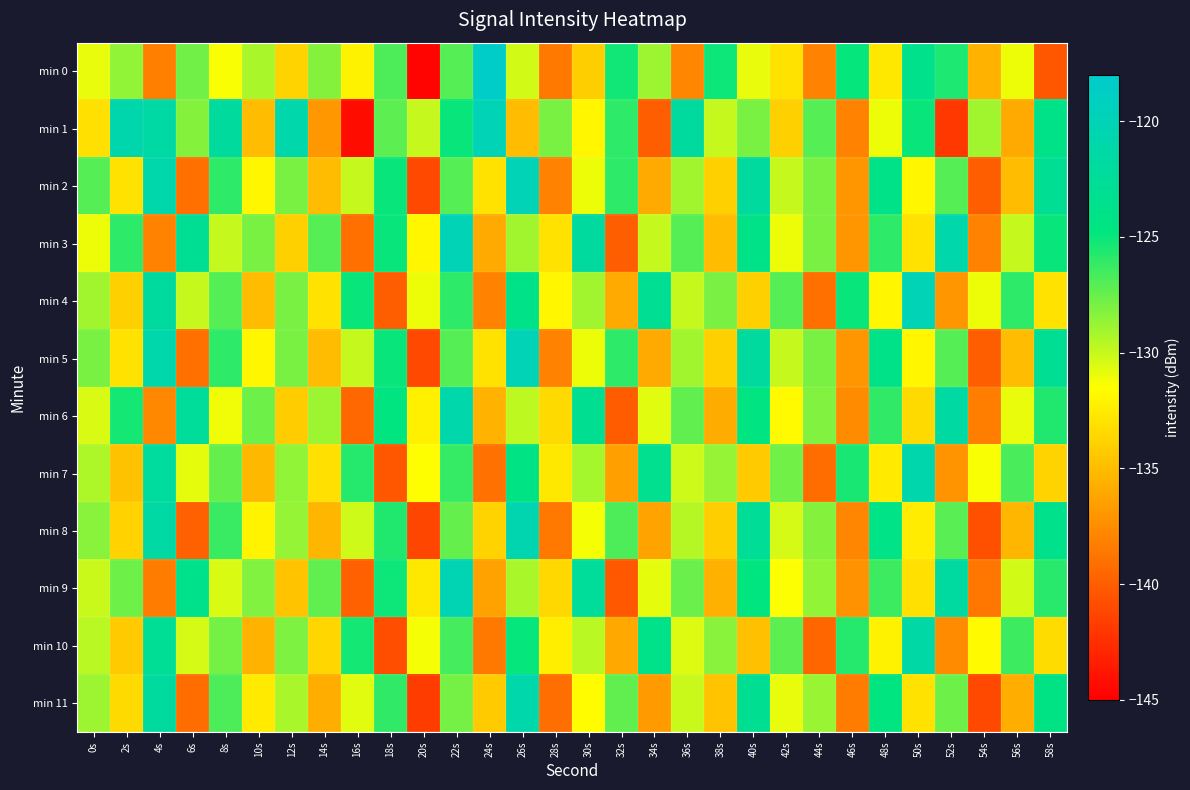

Reading right to left, list all the values displayed in this chart.

min 0: 58s=-140.4	56s=-131.1	54s=-135.6	52s=-125.5	50s=-123.7	48s=-132.7	46s=-124.9	44s=-138.0	42s=-133.0	40s=-131.0	38s=-125.1	36s=-137.9	34s=-128.9	32s=-125.2	30s=-134.1	28s=-138.5	26s=-130.3	24s=-118.5	22s=-127.0	20s=-144.8	18s=-126.8	16s=-132.2	14s=-128.3	12s=-133.8	10s=-129.3	8s=-131.4	6s=-127.8	4s=-138.2	2s=-128.6	0s=-131.0
min 1: 58s=-124.0	56s=-136.0	54s=-129.0	52s=-142.0	50s=-125.0	48s=-131.0	46s=-138.0	44s=-127.0	42s=-134.0	40s=-128.0	38s=-130.0	36s=-122.0	34s=-140.0	32s=-126.0	30s=-132.0	28s=-128.0	26s=-135.0	24s=-120.0	22s=-125.0	20s=-130.0	18s=-127.2	16s=-144.3	14s=-136.9	12s=-121.0	10s=-135.1	8s=-122.1	6s=-128.3	4s=-121.7	2s=-120.9	0s=-133.2
min 2: 58s=-123.0	56s=-135.0	54s=-140.0	52s=-127.0	50s=-132.0	48s=-124.0	46s=-137.0	44s=-128.0	42s=-130.0	40s=-122.0	38s=-134.0	36s=-129.0	34s=-136.0	32s=-126.0	30s=-131.0	28s=-138.0	26s=-120.0	24s=-133.0	22s=-127.0	20s=-141.0	18s=-125.0	16s=-130.0	14s=-135.0	12s=-128.0	10s=-132.0	8s=-126.0	6s=-139.0	4s=-121.0	2s=-133.0	0s=-127.0
min 3: 58s=-125.0	56s=-130.0	54s=-138.0	52s=-121.0	50s=-133.0	48s=-126.0	46s=-137.0	44s=-128.0	42s=-131.0	40s=-124.0	38s=-135.0	36s=-127.0	34s=-130.0	32s=-140.0	30s=-122.0	28s=-133.0	26s=-129.0	24s=-136.0	22s=-120.0	20s=-132.0	18s=-125.0	16s=-139.0	14s=-127.0	12s=-134.0	10s=-128.0	8s=-130.0	6s=-123.0	4s=-138.0	2s=-126.0	0s=-131.0
min 4: 58s=-133.0	56s=-126.0	54s=-131.0	52s=-137.0	50s=-120.0	48s=-132.0	46s=-125.0	44s=-139.0	42s=-127.0	40s=-134.0	38s=-128.0	36s=-130.0	34s=-123.0	32s=-136.0	30s=-129.0	28s=-132.0	26s=-124.0	24s=-138.0	22s=-126.0	20s=-131.0	18s=-140.0	16s=-125.0	14s=-133.0	12s=-128.0	10s=-135.0	8s=-127.0	6s=-130.0	4s=-122.0	2s=-134.0	0s=-129.0
min 5: 58s=-123.0	56s=-135.0	54s=-140.0	52s=-127.0	50s=-132.0	48s=-124.0	46s=-137.0	44s=-128.0	42s=-130.0	40s=-122.0	38s=-134.0	36s=-129.0	34s=-136.0	32s=-126.0	30s=-131.0	28s=-138.0	26s=-120.0	24s=-133.0	22s=-127.0	20s=-141.0	18s=-125.0	16s=-130.0	14s=-135.0	12s=-128.0	10s=-132.0	8s=-126.0	6s=-139.0	4s=-121.0	2s=-133.0	0s=-128.0
min 6: 58s=-125.6	56s=-130.9	54s=-138.3	52s=-121.7	50s=-133.4	48s=-126.1	46s=-137.6	44s=-128.2	42s=-131.8	40s=-124.5	38s=-135.9	36s=-127.3	34s=-130.7	32s=-140.1	30s=-123.2	28s=-133.4	26s=-129.8	24s=-135.6	22s=-121.0	20s=-132.3	18s=-124.7	16s=-139.5	14s=-128.9	12s=-134.2	10s=-127.6	8s=-131.1	6s=-122.4	4s=-137.8	2s=-125.3	0s=-130.5
min 7: 58s=-133.8	56s=-126.7	54s=-131.3	52s=-137.1	50s=-120.8	48s=-132.6	46s=-125.4	44s=-139.2	42s=-127.8	40s=-134.3	38s=-128.7	36s=-130.2	34s=-123.4	32s=-136.5	30s=-129.1	28s=-132.7	26s=-124.3	24s=-138.9	22s=-126.2	20s=-131.6	18s=-140.4	16s=-125.8	14s=-133.1	12s=-128.6	10s=-135.2	8s=-127.4	6s=-130.8	4s=-122.1	2s=-134.7	0s=-129.3
min 8: 58s=-123.8	56s=-135.3	54s=-140.7	52s=-127.1	50s=-132.5	48s=-124.2	46s=-137.9	44s=-128.3	42s=-130.4	40s=-122.7	38s=-134.1	36s=-129.6	34s=-136.3	32s=-126.8	30s=-131.2	28s=-138.6	26s=-120.5	24s=-133.8	22s=-127.4	20s=-141.3	18s=-125.6	16s=-130.2	14s=-135.4	12s=-128.7	10s=-132.1	8s=-126.3	6s=-139.8	4s=-121.5	2s=-133.9	0s=-128.4
min 9: 58s=-125.9	56s=-130.3	54s=-138.7	52s=-121.9	50s=-133.1	48s=-126.4	46s=-137.3	44s=-128.6	42s=-131.4	40s=-124.8	38s=-135.7	36s=-127.5	34s=-130.8	32s=-140.3	30s=-122.5	28s=-133.6	26s=-129.2	24s=-136.4	22s=-120.3	20s=-132.7	18s=-125.1	16s=-139.8	14s=-127.3	12s=-134.6	10s=-128.2	8s=-130.5	6s=-123.7	4s=-138.4	2s=-127.6	0s=-130.1
min 10: 58s=-133.3	56s=-126.4	54s=-131.8	52s=-137.6	50s=-121.3	48s=-132.2	46s=-125.8	44s=-139.6	42s=-127.2	40s=-134.8	38s=-128.4	36s=-130.6	34s=-123.9	32s=-136.1	30s=-129.7	28s=-132.4	26s=-124.9	24s=-138.5	22s=-126.6	20s=-131.2	18s=-140.8	16s=-125.3	14s=-133.7	12s=-128.1	10s=-135.6	8s=-127.9	6s=-130.4	4s=-122.8	2s=-134.3	0s=-129.7
min 11: 58s=-124.3	56s=-135.8	54s=-141.2	52s=-127.6	50s=-133.0	48s=-124.7	46s=-138.4	44s=-128.8	42s=-130.9	40s=-123.2	38s=-134.6	36s=-130.1	34s=-136.8	32s=-127.3	30s=-131.7	28s=-139.1	26s=-121.0	24s=-134.3	22s=-127.9	20s=-141.8	18s=-126.1	16s=-130.7	14s=-135.8	12s=-129.2	10s=-132.6	8s=-126.8	6s=-139.3	4s=-122.0	2s=-133.4	0s=-128.9